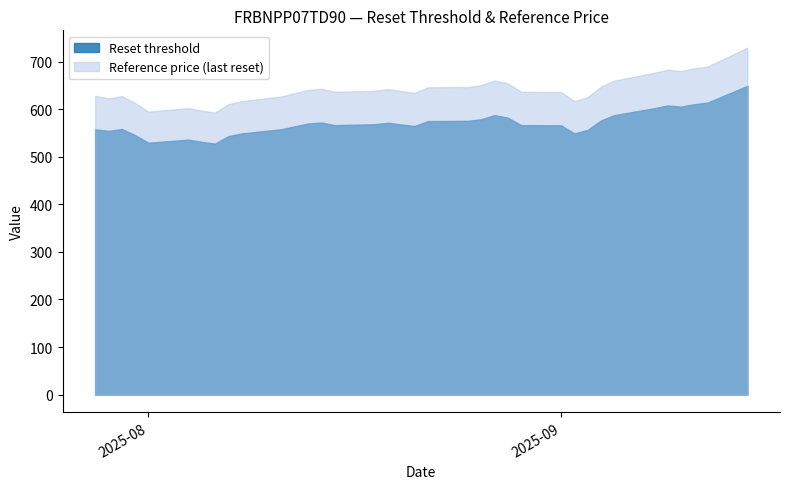

What is the value of the Reference price (last reset) point at the 18th from the left?

634.5